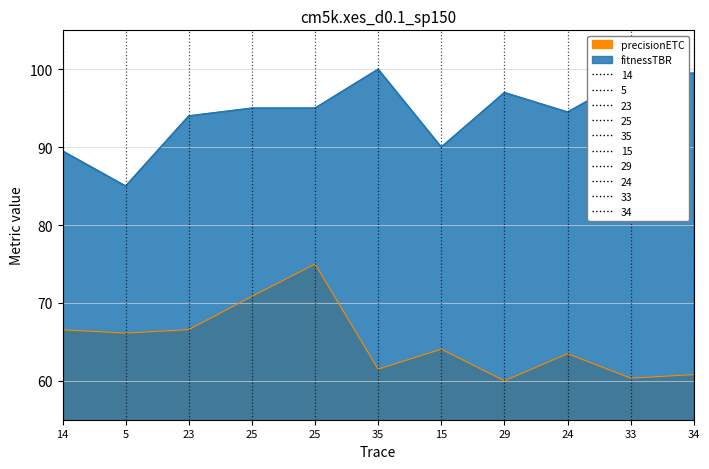

Reading right to left, what are all the values shown in this chart?

fitnessTBR: 34=99.5	33=99.0	24=94.5	29=97.0	15=90.0	35=100.0	25=95.0	25=95.0	23=94.0	5=85.0	14=89.5
precisionETC: 34=60.8	33=60.3	24=63.5	29=60.0	15=64.1	35=61.5	25=75.0	25=70.8	23=66.6	5=66.1	14=66.5